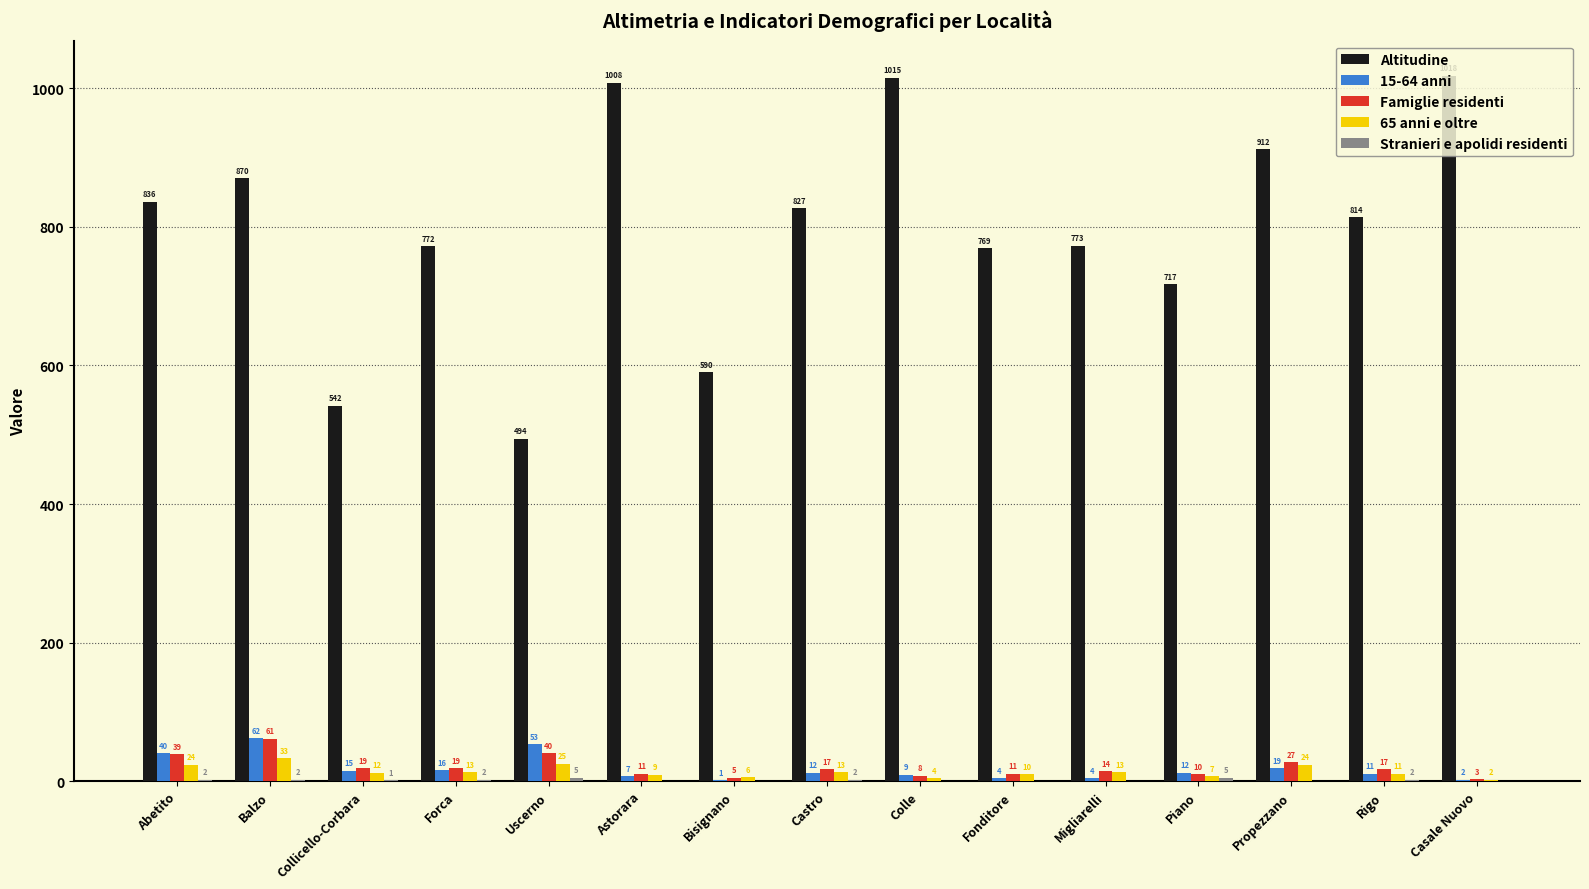

At which label is 15-64 anni closest to 31?

Abetito